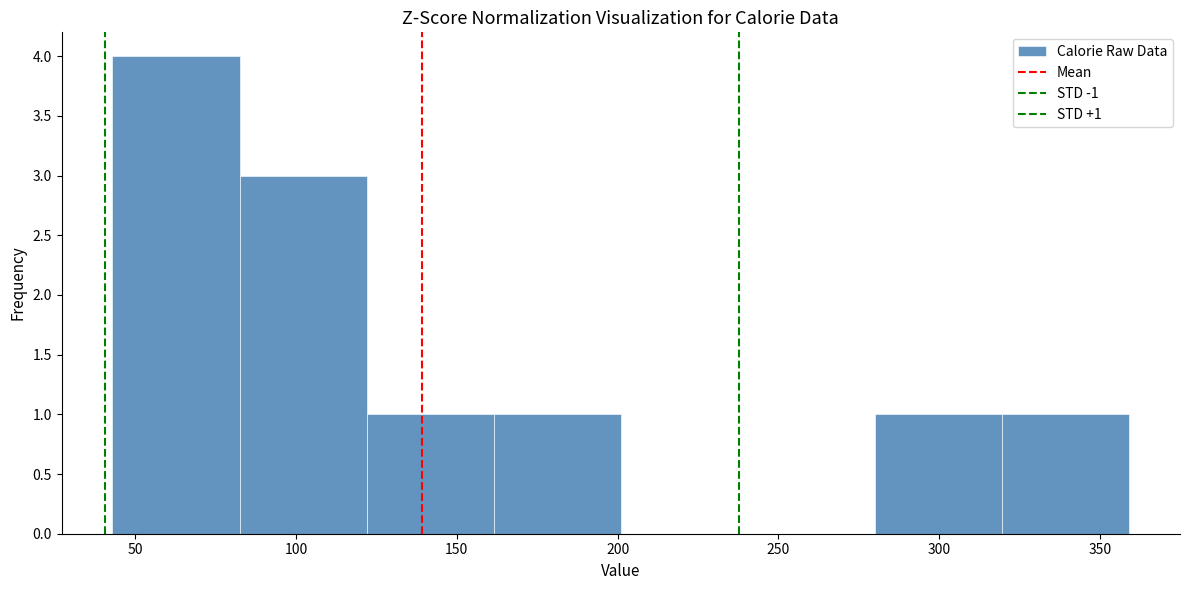

Over which range of the x-axis is the bar tallest?

43.0 to 82.5